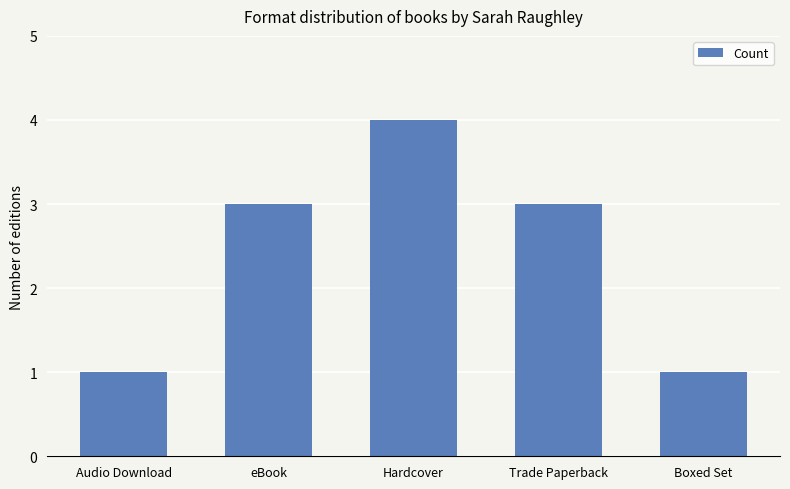

How many values are below 3?

2